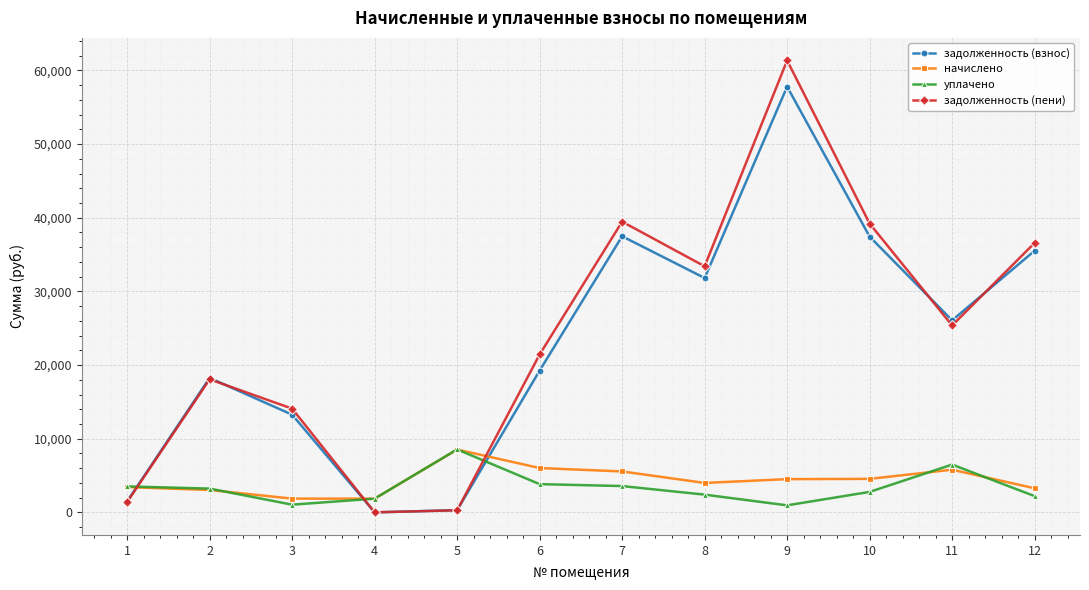

In задолженность (пени), how many points are higher than both neighbors (excluding endpoints)?

3